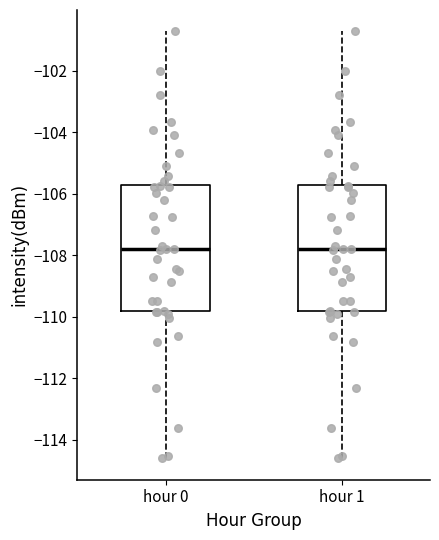

Reading left to right, read every box against the y-axis: the position of its median line, the range the box covers, and the ends of its whiskers. The values are not printed on the chart, so give them approximately, as read against the axis.

hour 0: median -107.8, box -109.8 to -105.6, whiskers -114.6 to -100.8
hour 1: median -107.8, box -109.8 to -105.6, whiskers -114.6 to -100.8